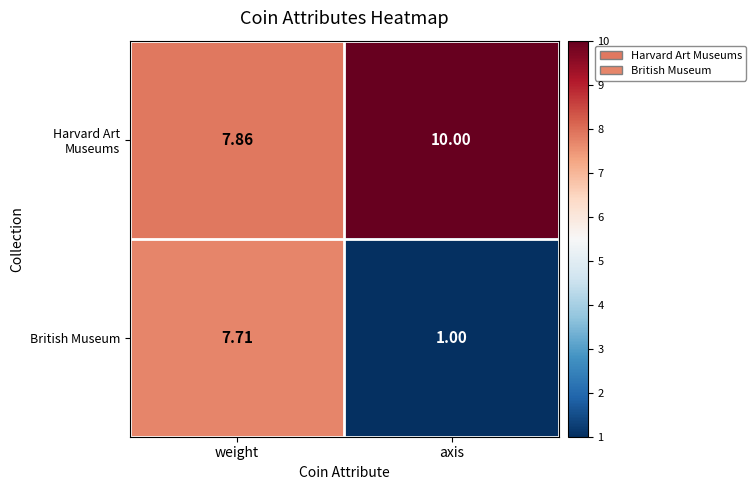

List the series in order of their overall mean, highest first.

Harvard Art Museums, British Museum